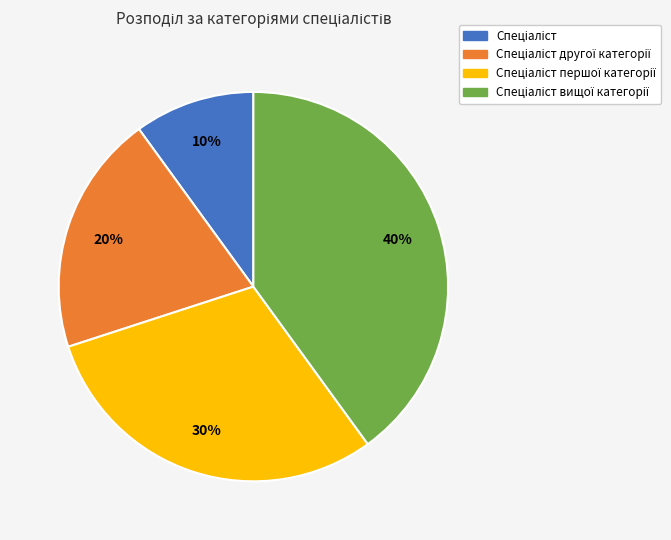

To the nearest percent, what is the difference between the largest and smallest slice percentages?

30%